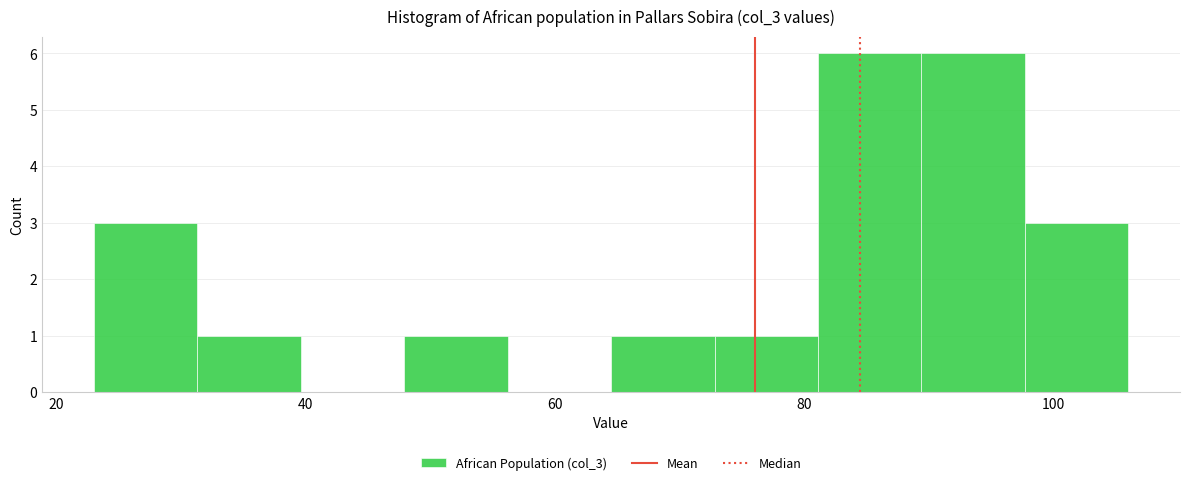

How tall is the bar that spans 98 to 106 on the x-axis? Neither the bar edges nor the heights are printed on the chart, so give them approximately, as read against the axes.

3